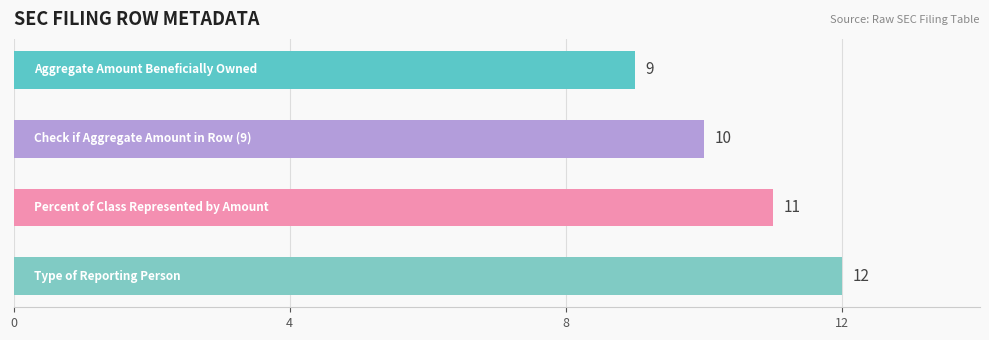

How many values are between 10 and 12?

3